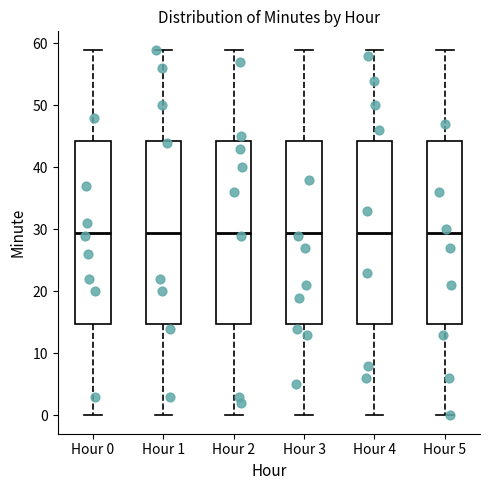

Where does the median line of the box for Hour 0 sit on the y-axis? The values are not printed on the chart, so give them approximately, as read against the axis.

30